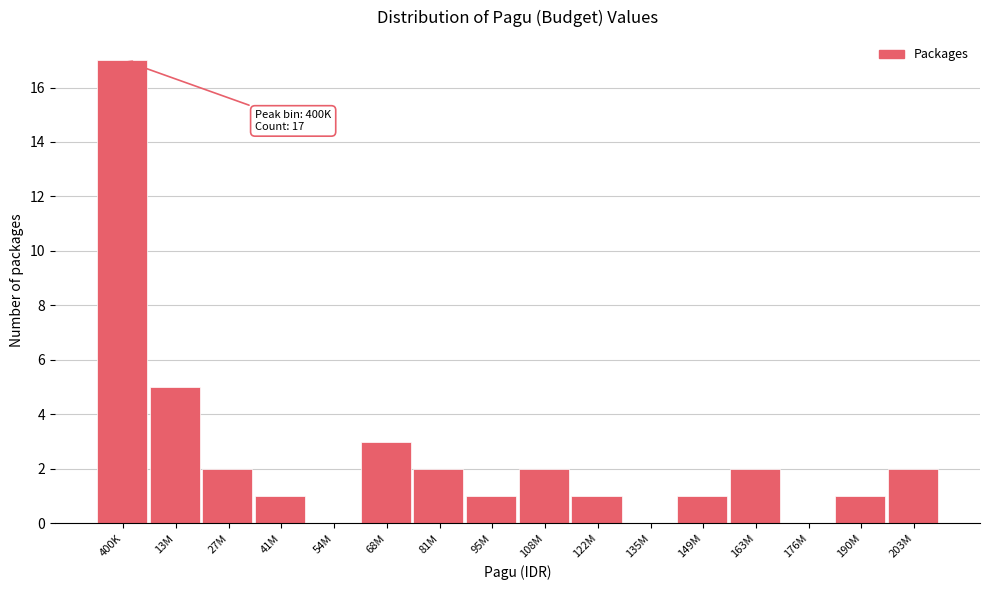

Reading left to right, transcribe all the data shown in this chart.

400K=17	13M=5	27M=2	41M=1	54M=0	68M=3	81M=2	95M=1	108M=2	122M=1	135M=0	149M=1	163M=2	176M=0	190M=1	203M=2